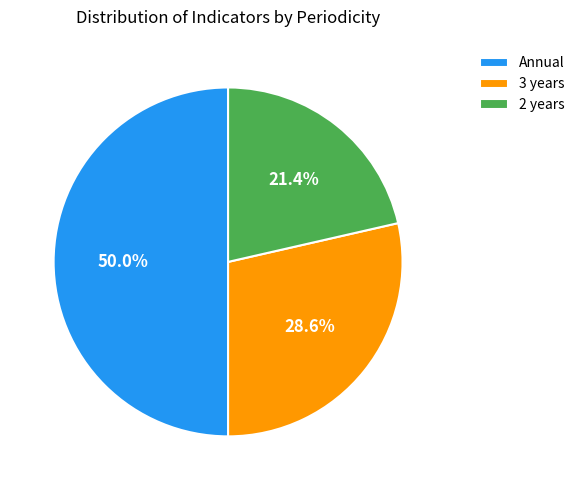

Which slice is the smallest?

2 years